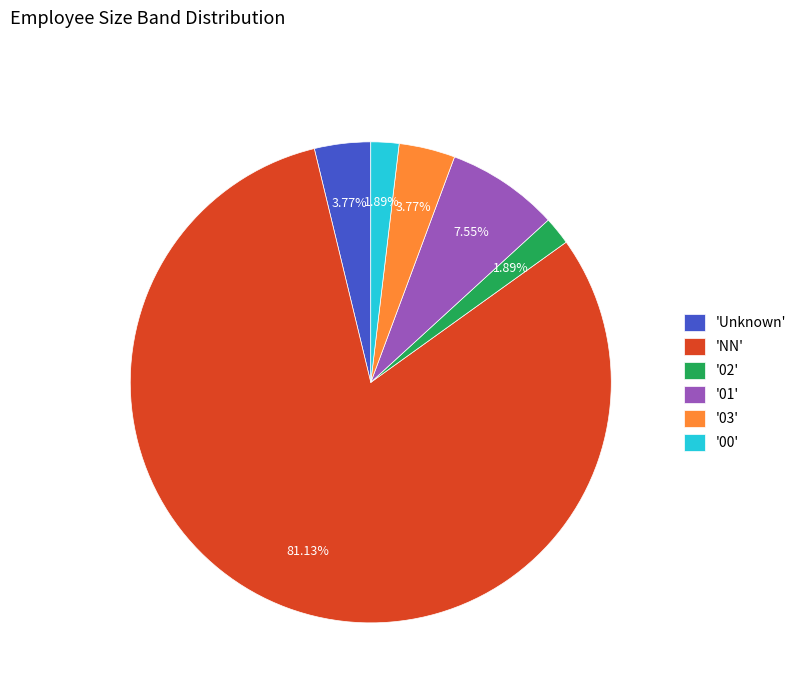

To the nearest percent, what is the average slice percentage?

17%